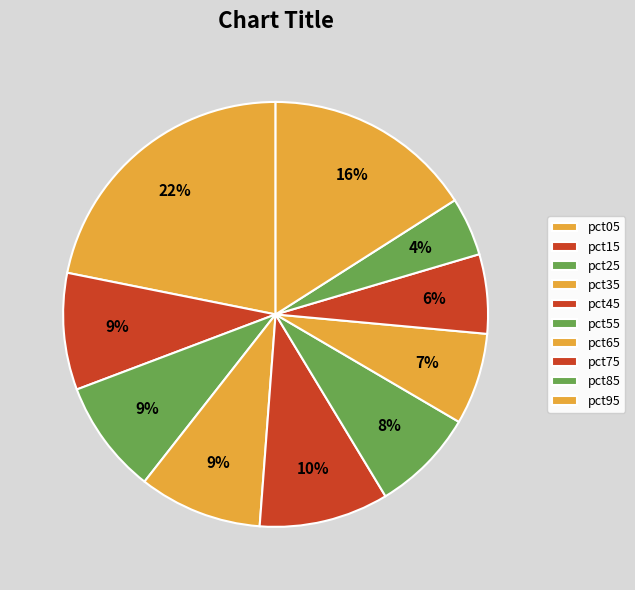

How many slices are in this pie chart?

10